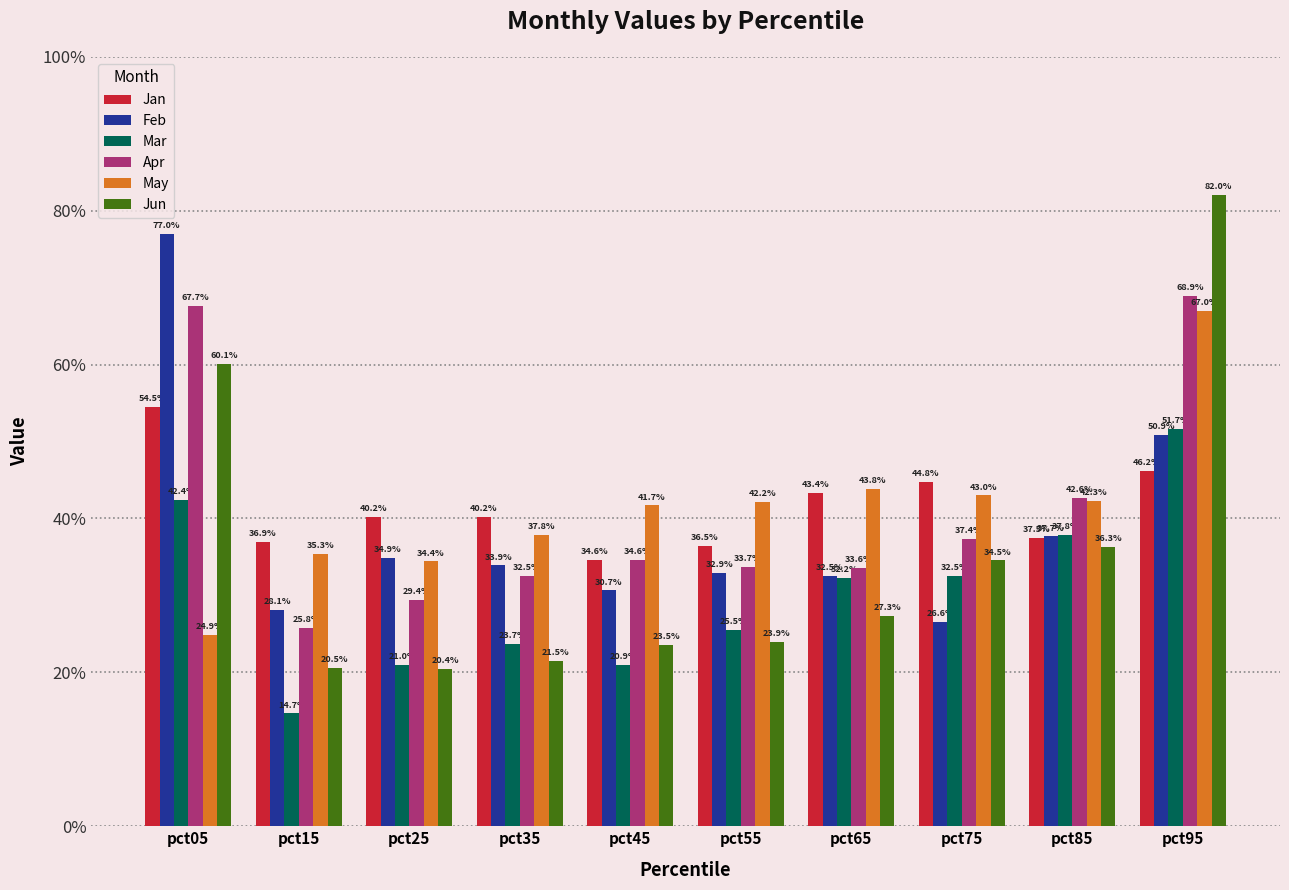

What are all the series names shown in the legend?

Jan, Feb, Mar, Apr, May, Jun